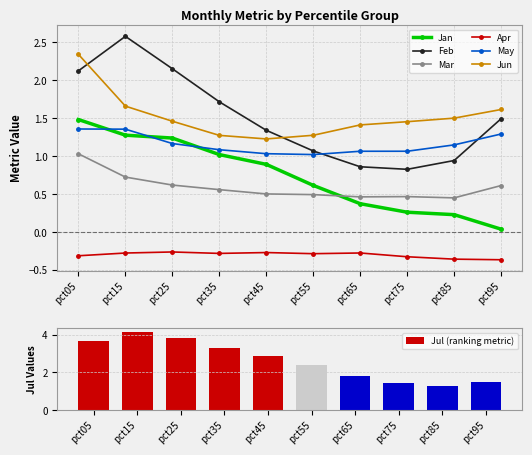

What is the minimum value for Feb?

0.8